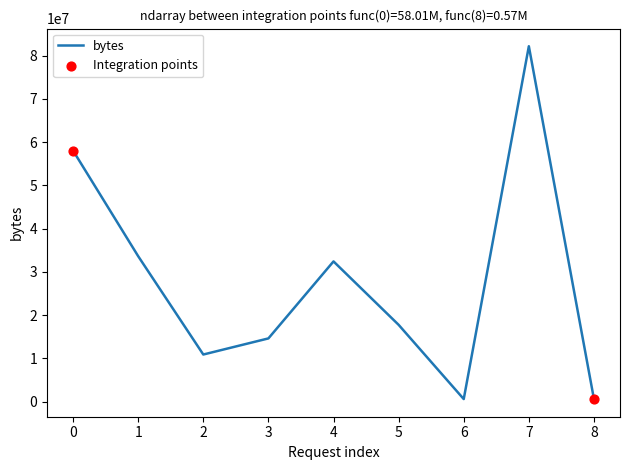

What is the change in value from 2 to 4?

+21528035